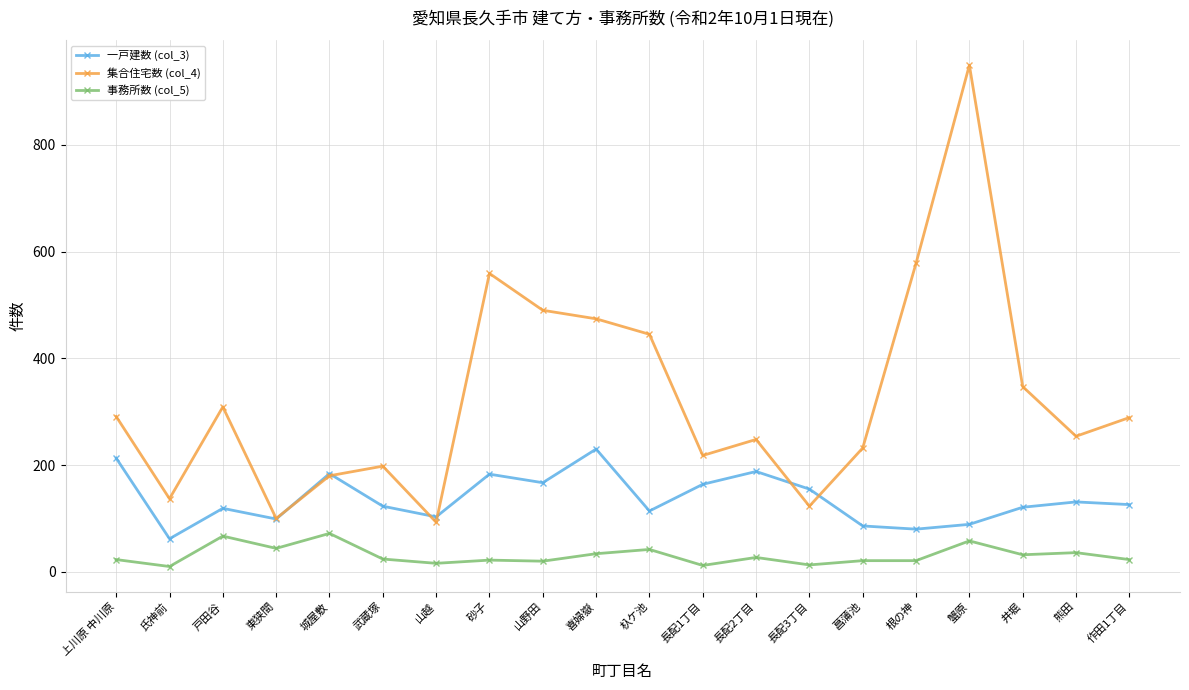

Is the value of 事務所数 (col_5) at 砂子 greater than the value of 集合住宅数 (col_4) at 上川原 中川原?

No